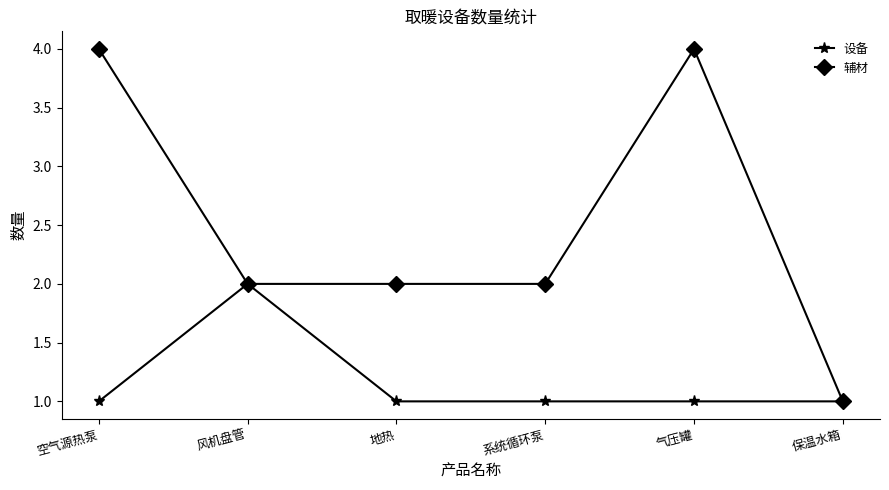

What are all the series names shown in the legend?

设备, 辅材